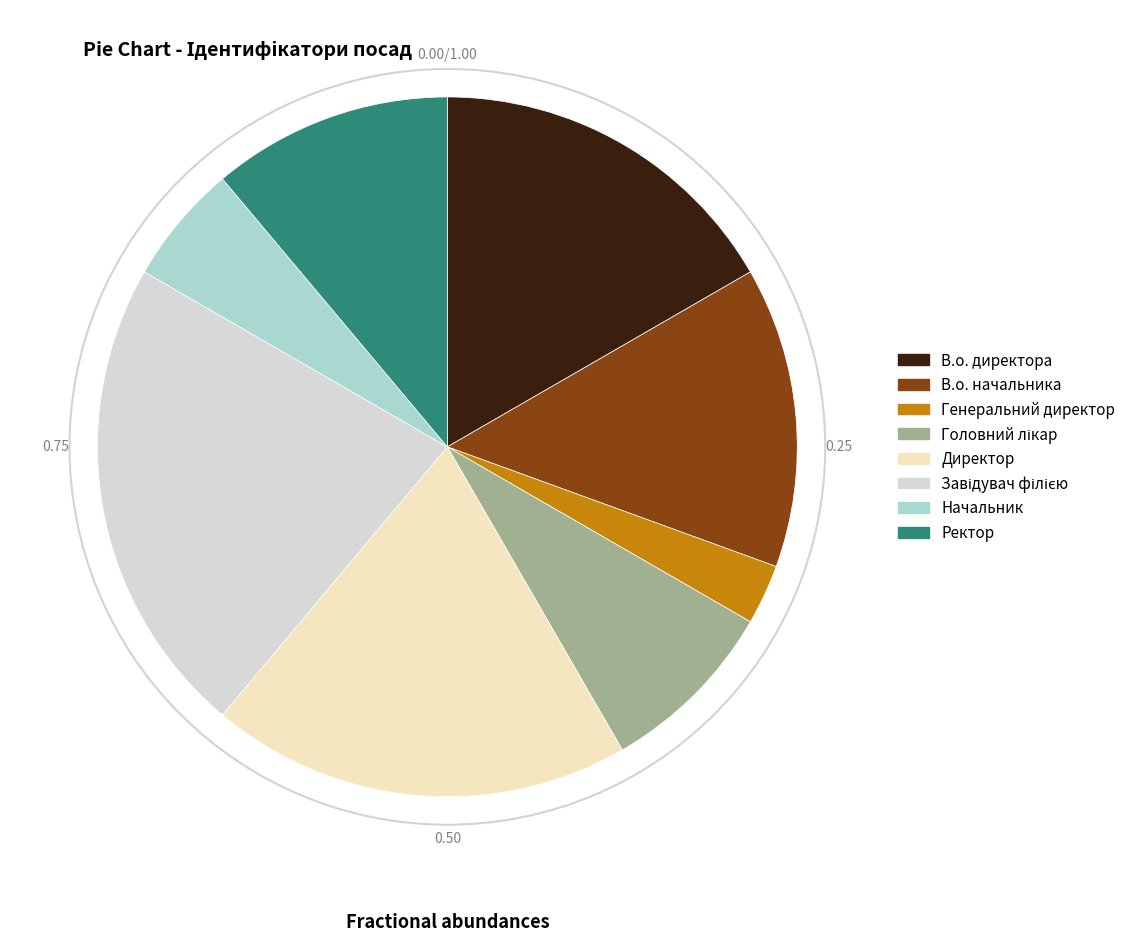

Which category has the smallest portion of the pie?

Генеральний директор